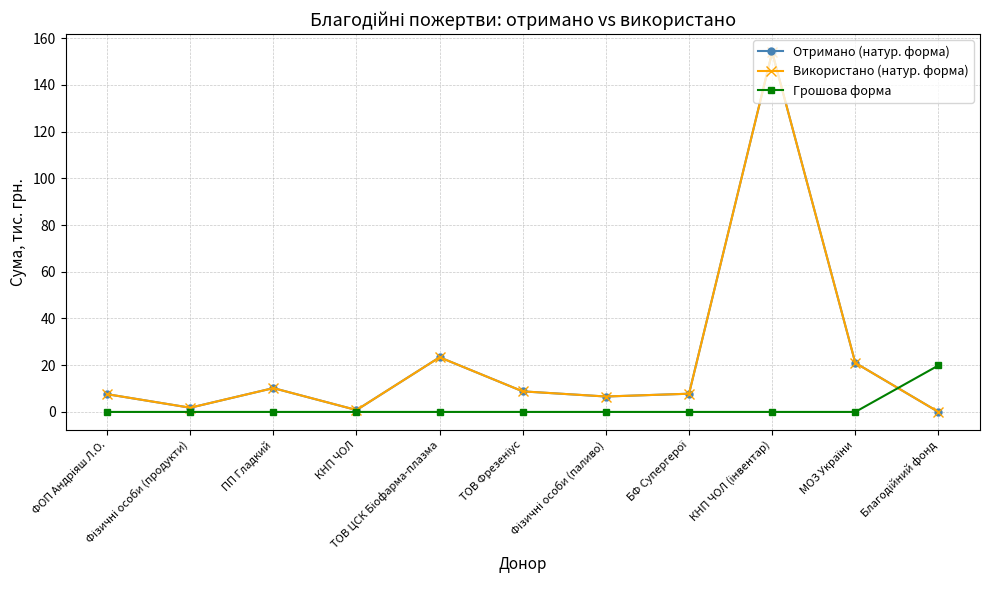

Rank the series at КНП ЧОЛ from highest to lowest value.

Отримано (натур. форма), Використано (натур. форма), Грошова форма